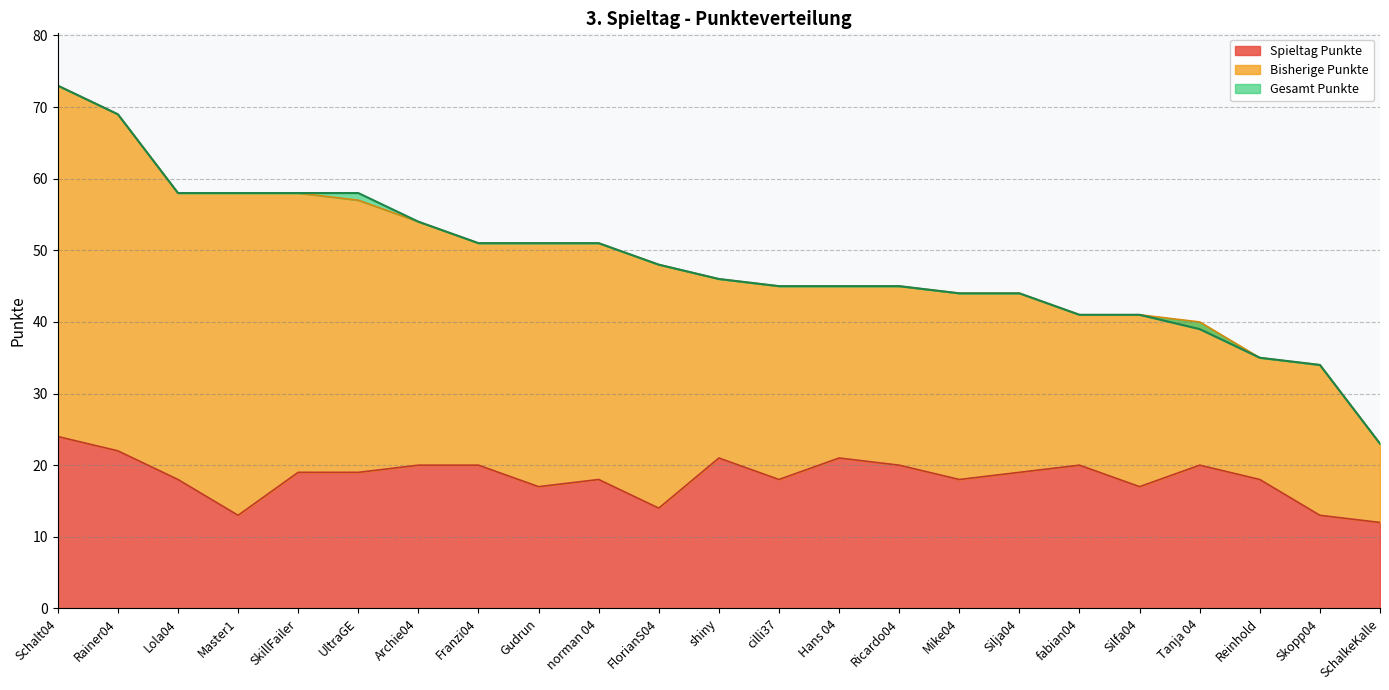

What is the difference between the Bisherige Punkte values at Master1 and Mike04?

19